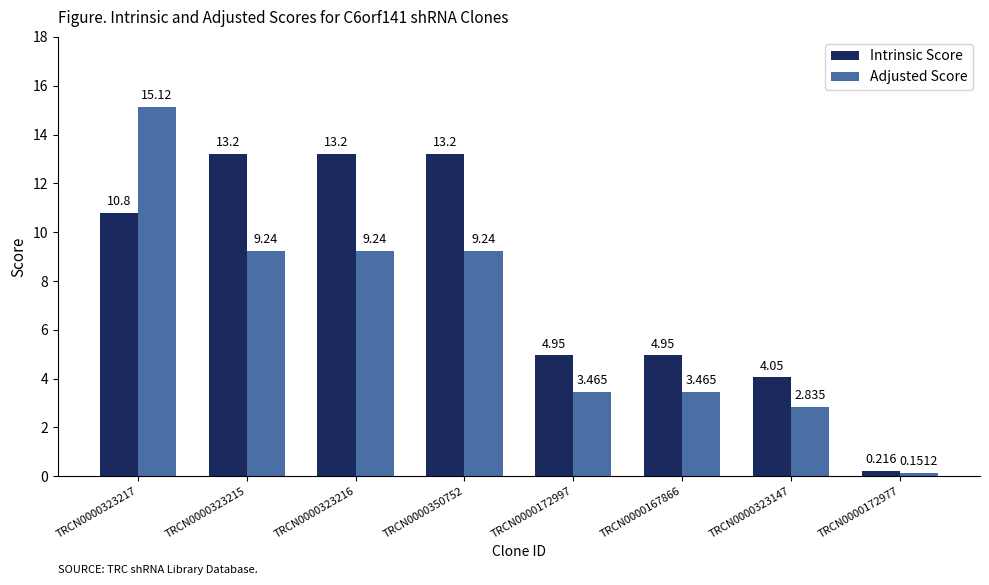

What are all the series names shown in the legend?

Intrinsic Score, Adjusted Score